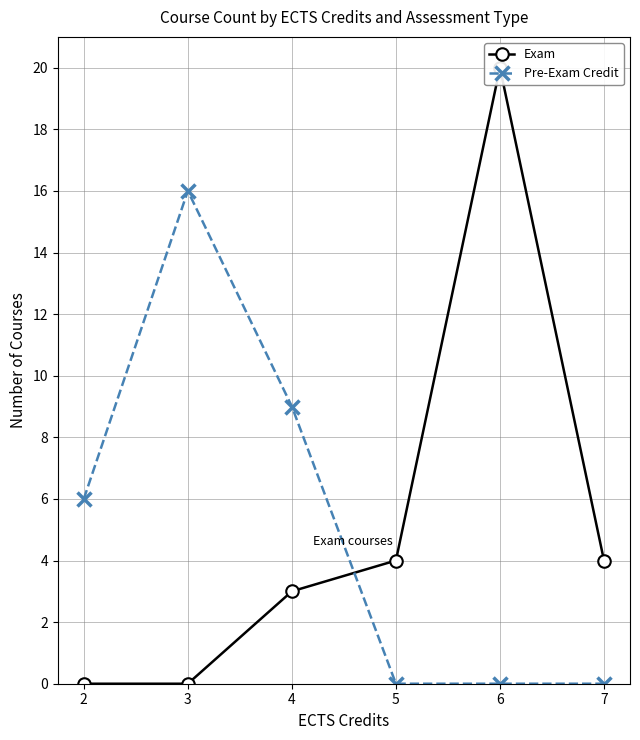

Is the value of Exam at 4 greater than the value of Pre-Exam Credit at 6?

Yes